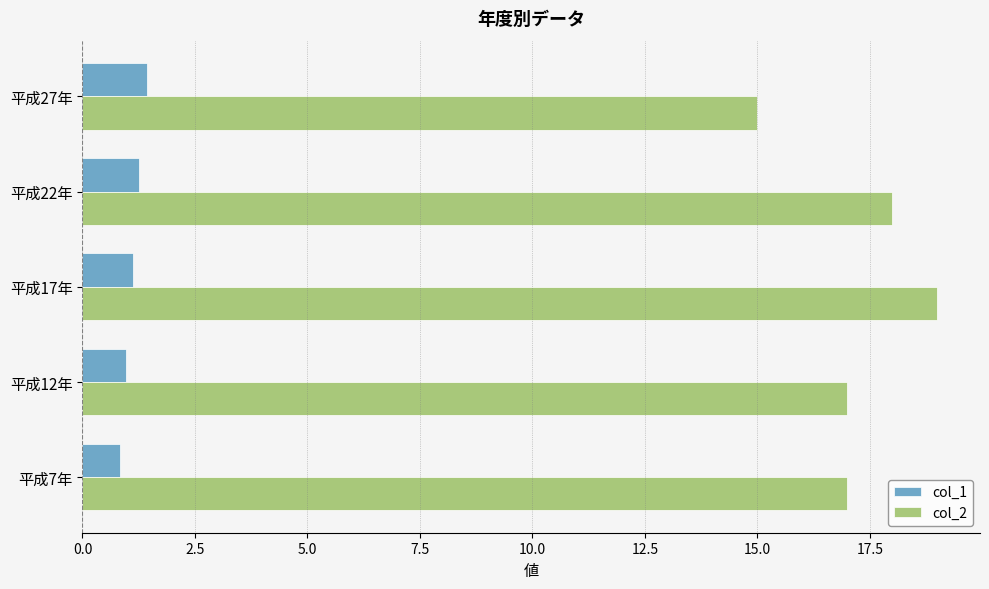

What is the difference between the col_1 values at 平成27年 and 平成12年?

0.5